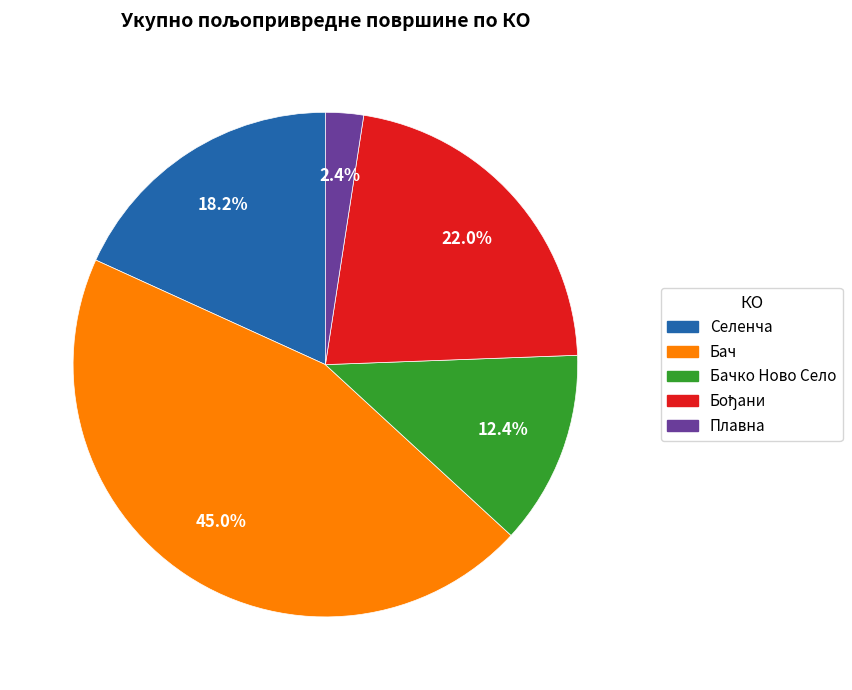

Does Селенча account for over 50% of the chart?

No